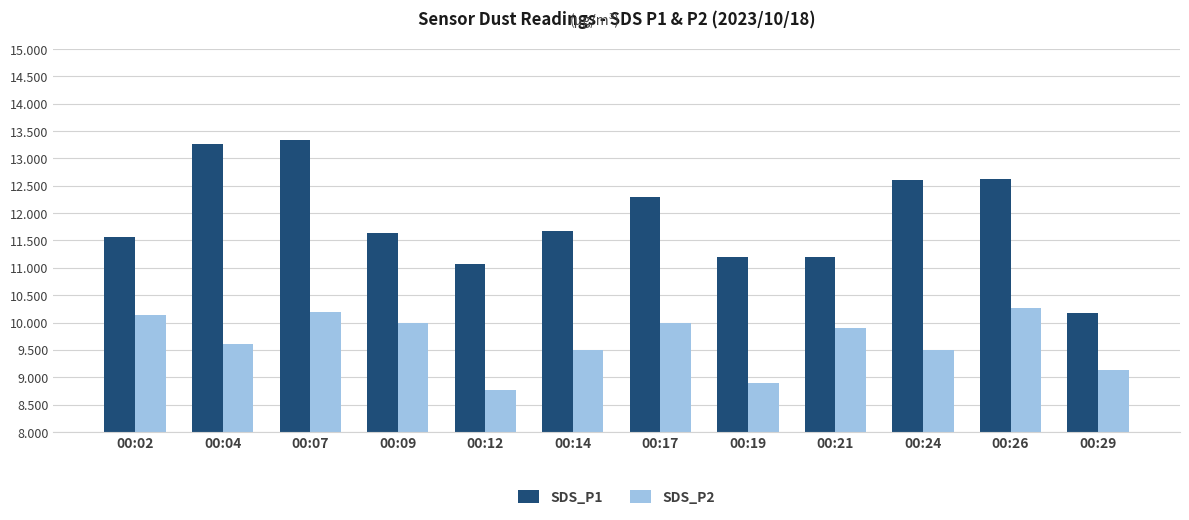

Which series has the largest range (max minus min)?

SDS_P1